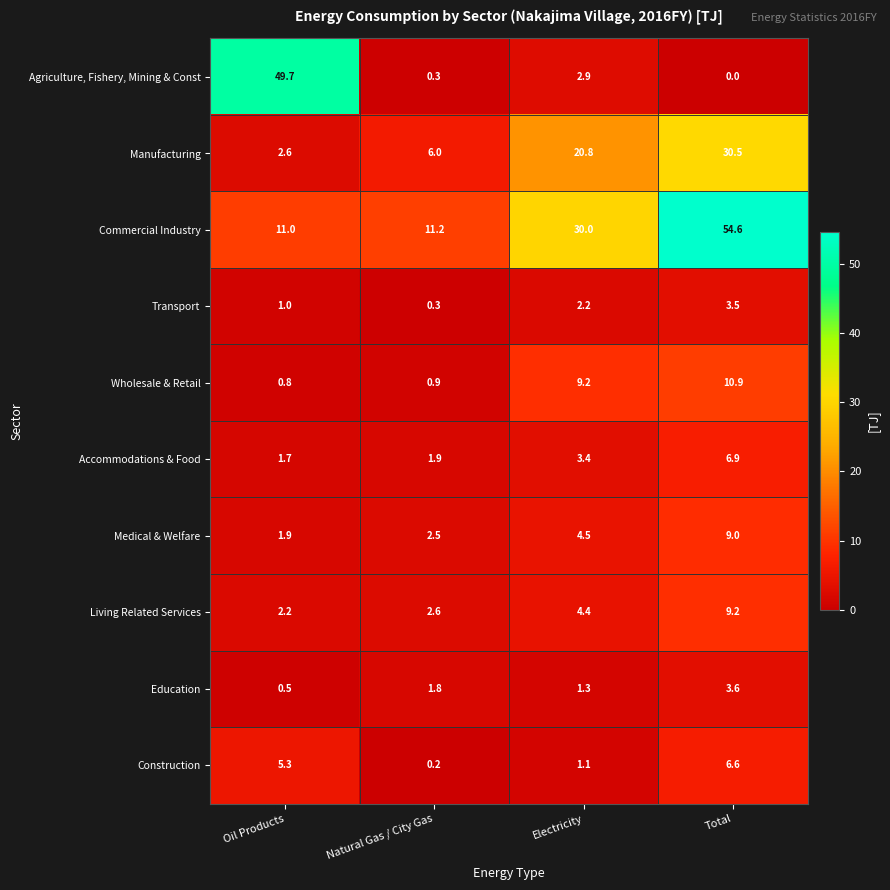

Which series has the largest total across all categories?

Commercial Industry